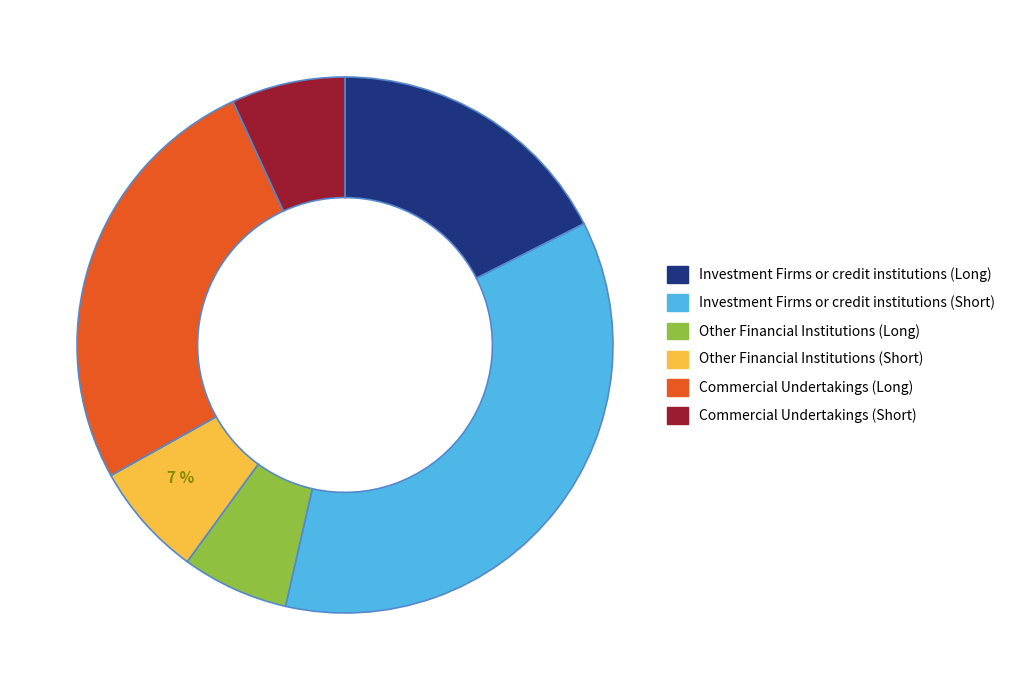

To the nearest percent, what is the difference between the largest and smallest slice percentages?

30%